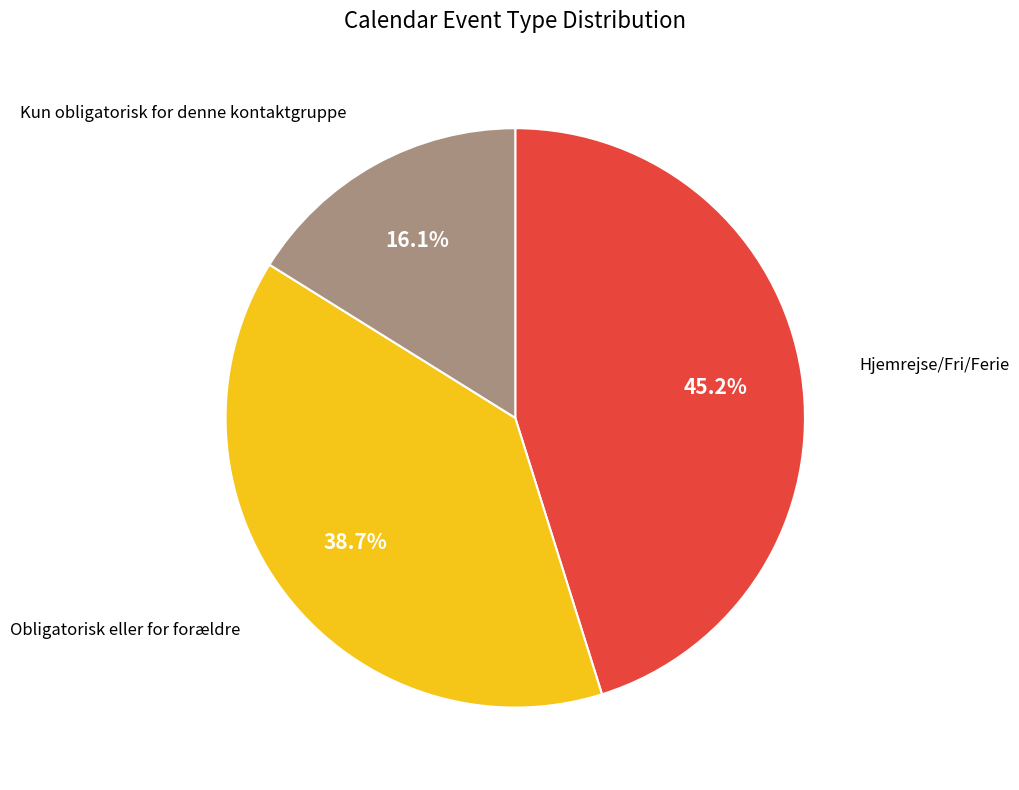

Is there a majority slice in this chart?

No